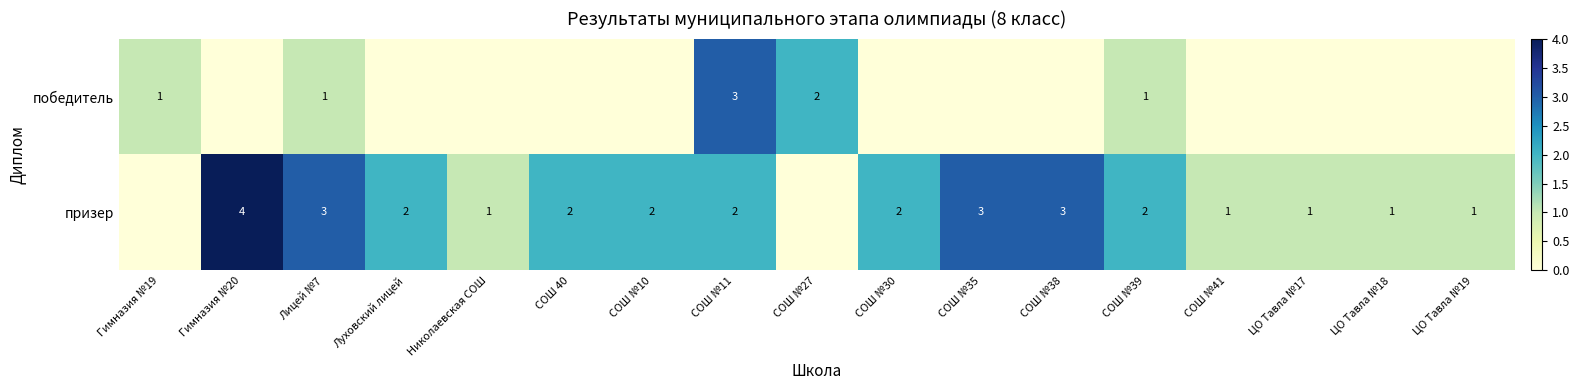

Is the value of призер at СОШ №30 greater than the value of победитель at Гимназия №19?

Yes